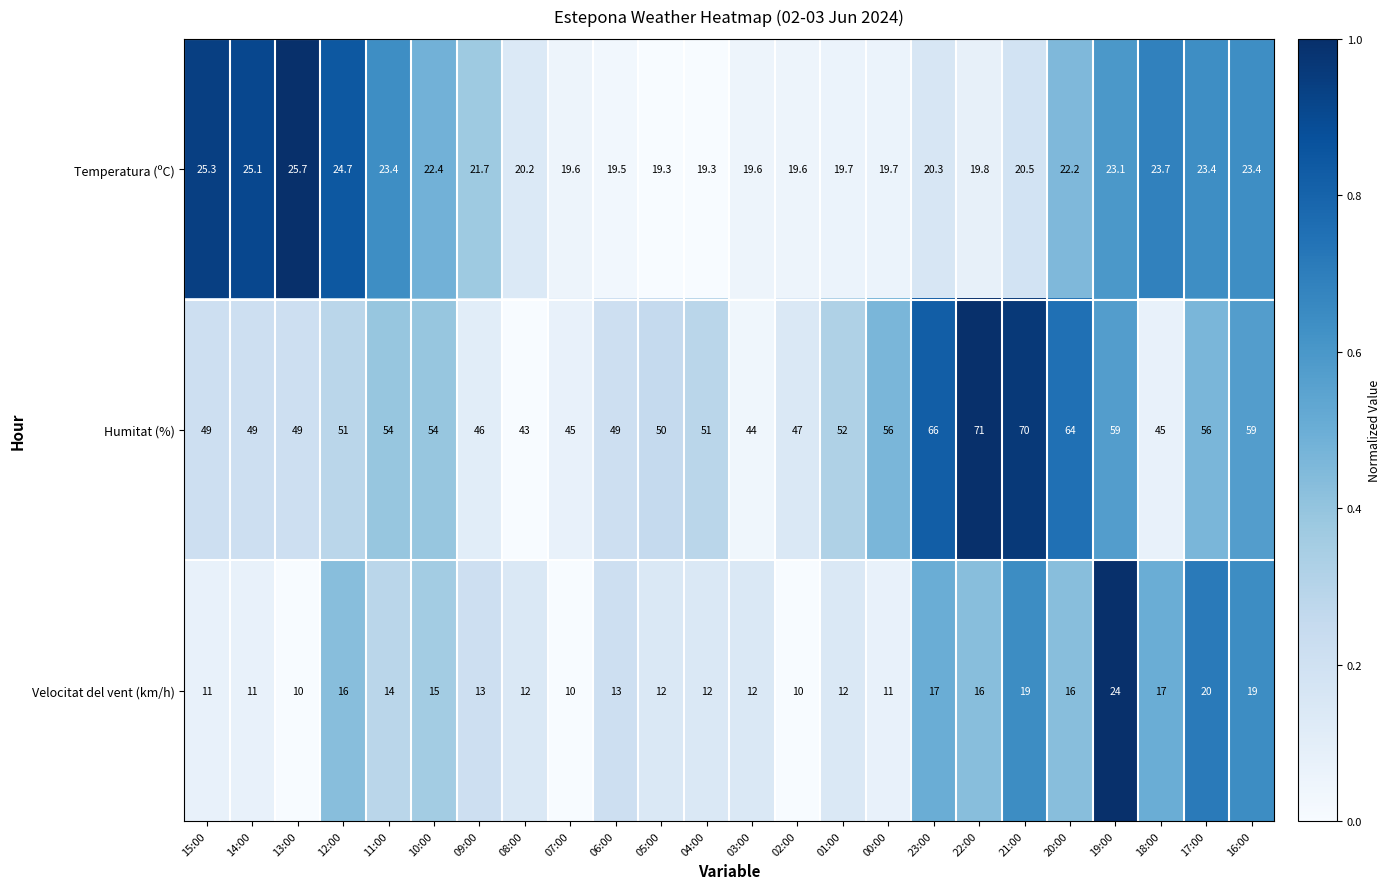

True or false: Humitat (%) has a value of 15.6 at 08:00.

False